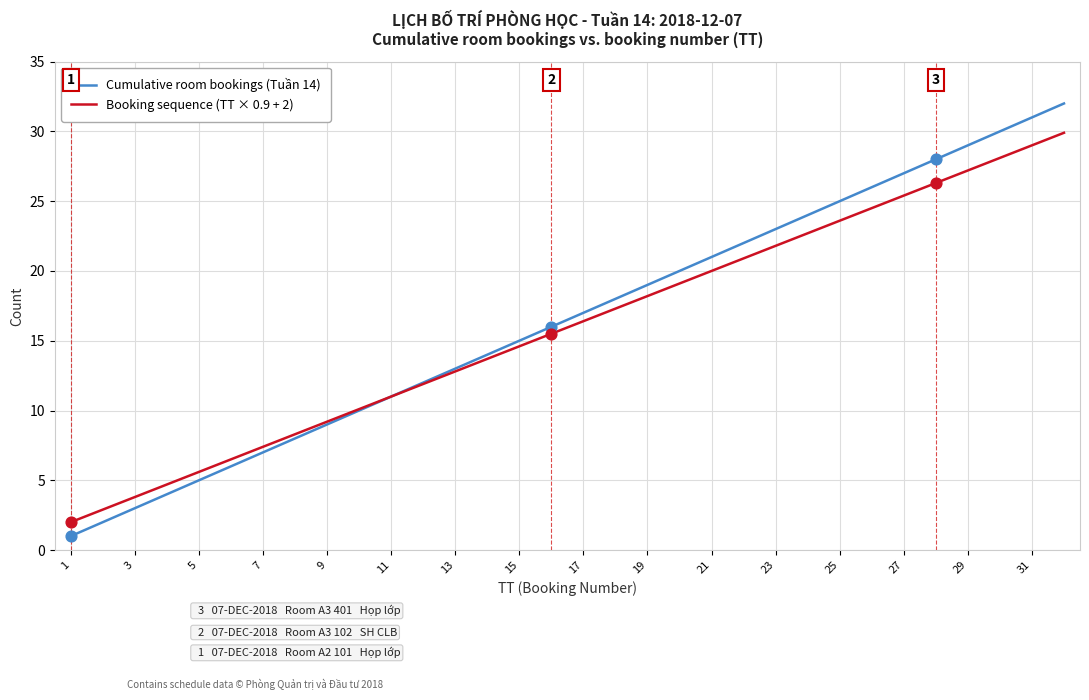

Which series has the widest spread of values?

Cumulative room bookings (Tuần 14)